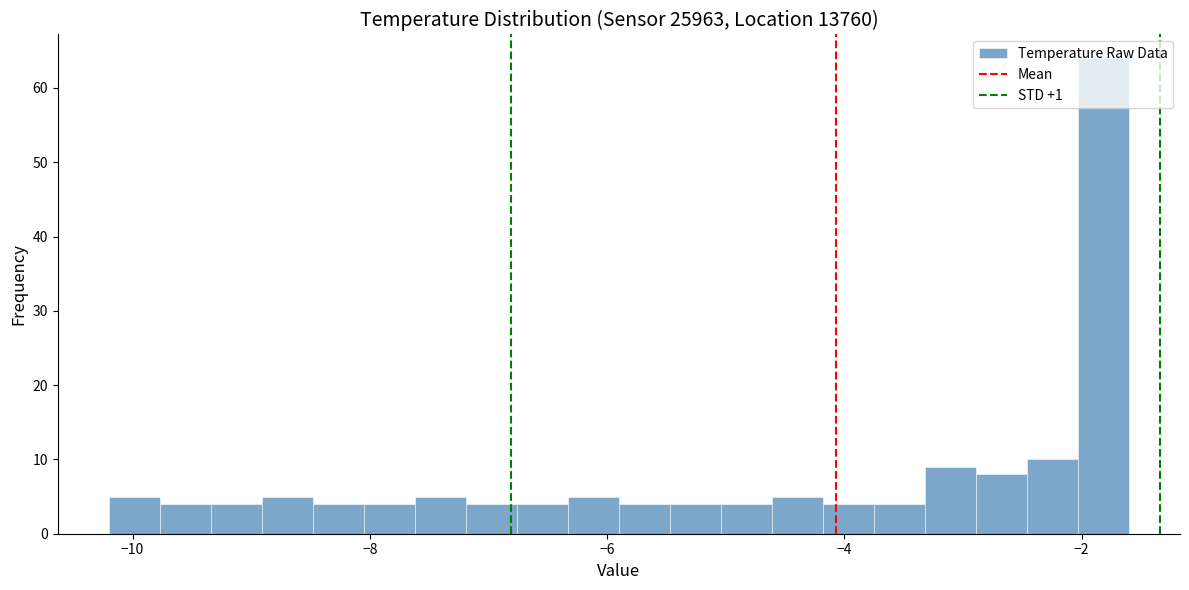

Around what value on the x-axis is the tallest bar? Give the approximate position of its centre, as read against the axis.

-1.8